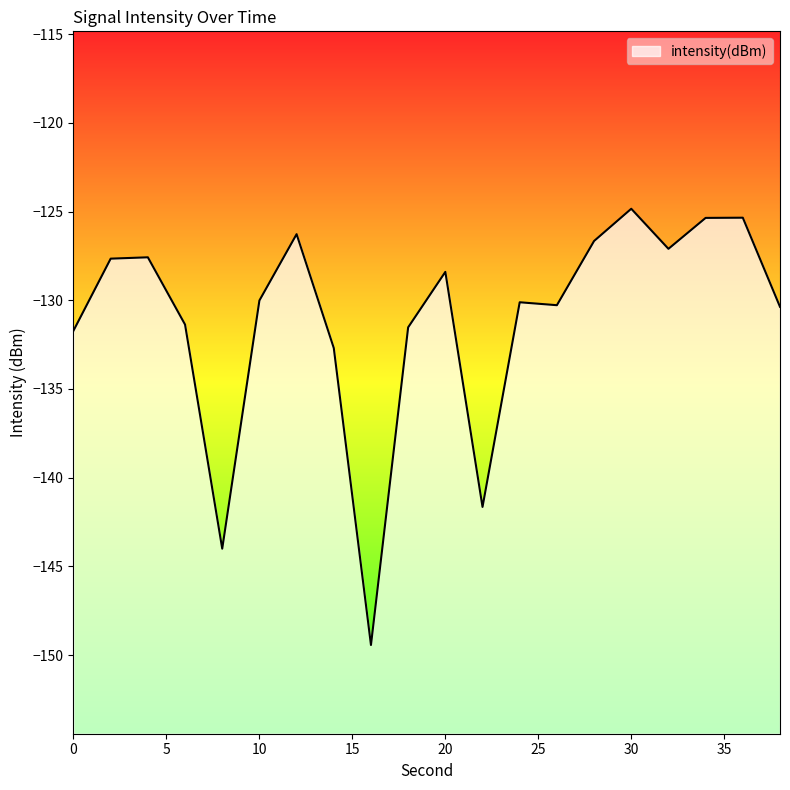

How many points are higher than both their immediate neighbors (excluding endpoints)?

6